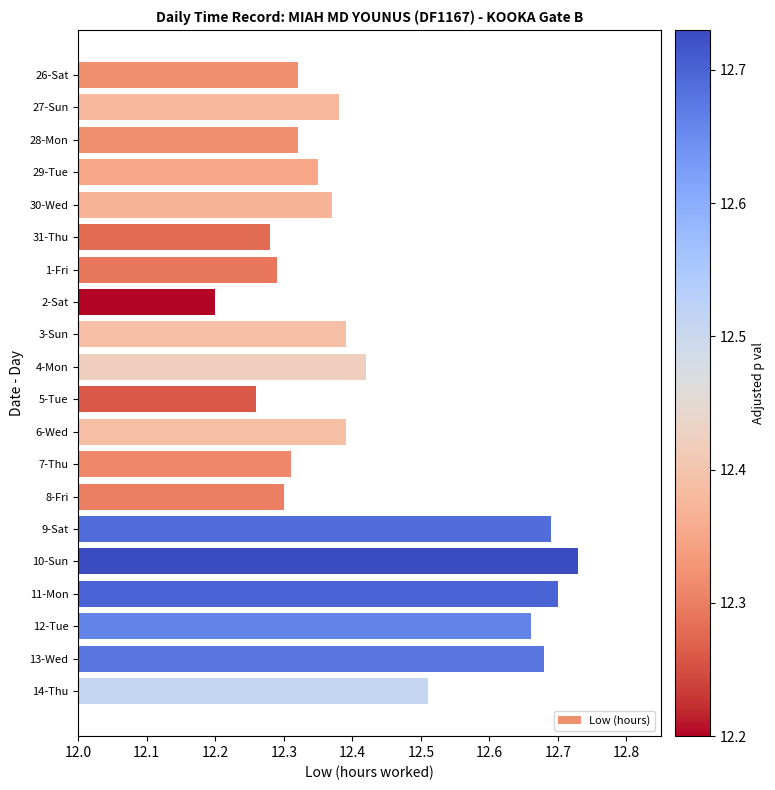

What position from the bottom is 26-Sat?

20